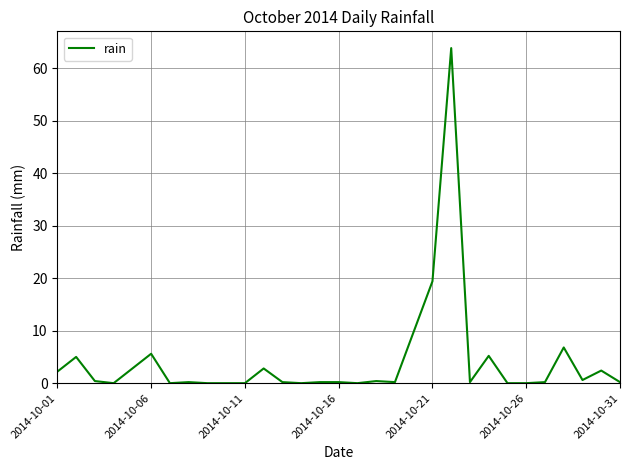

Does the chart have visible grid lines?

Yes